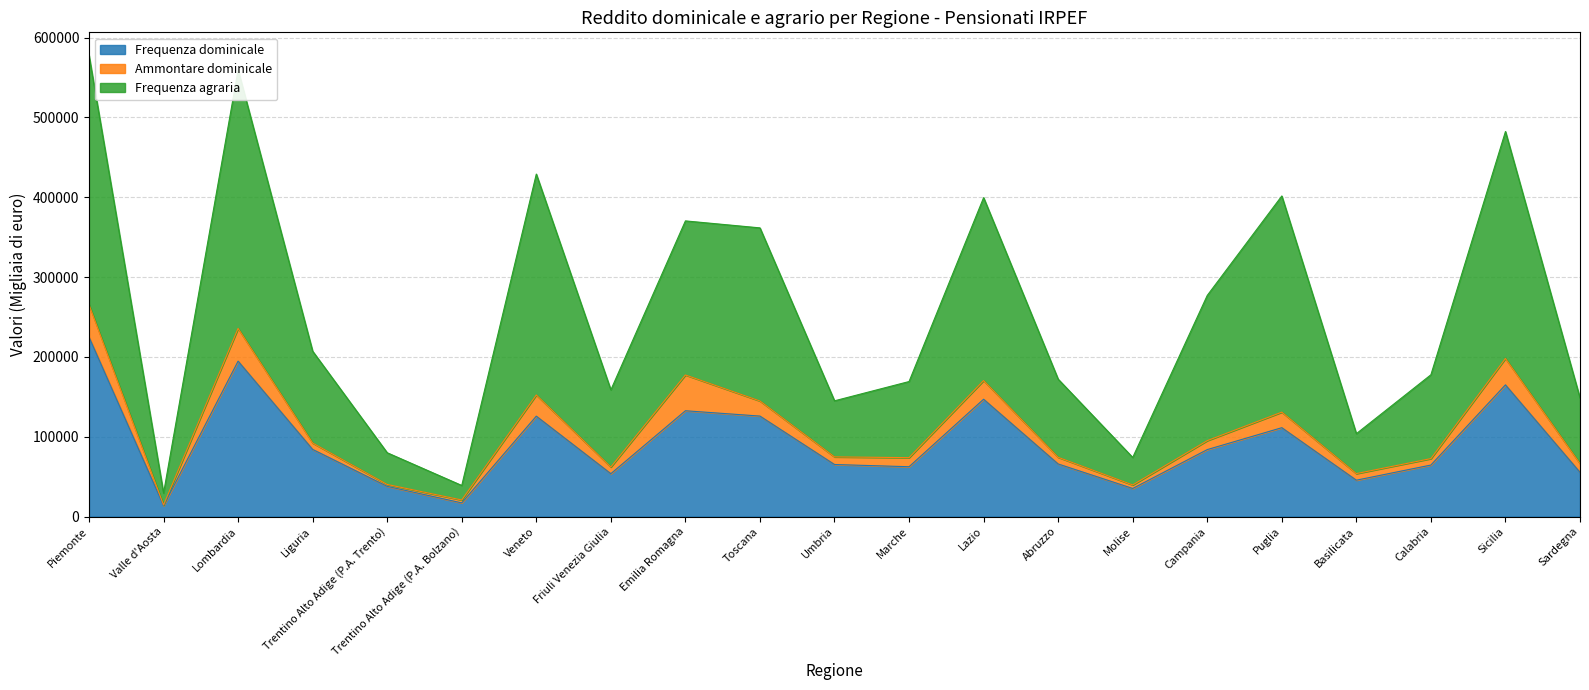

What is the difference between the Frequenza dominicale values at Molise and Basilicata?

10376